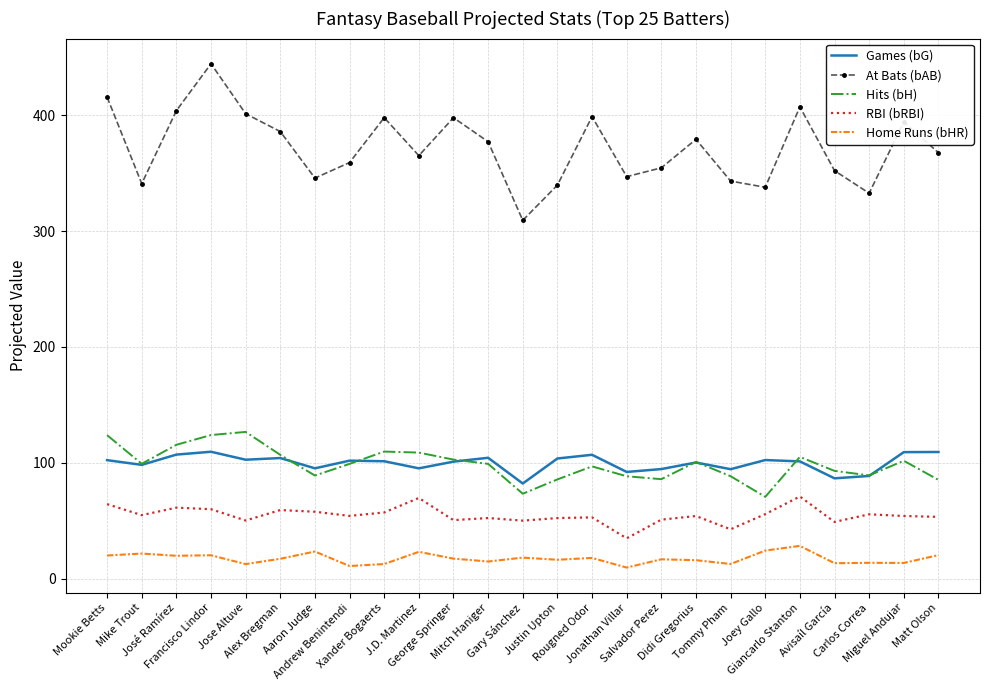

What is the smallest value displayed?

9.6